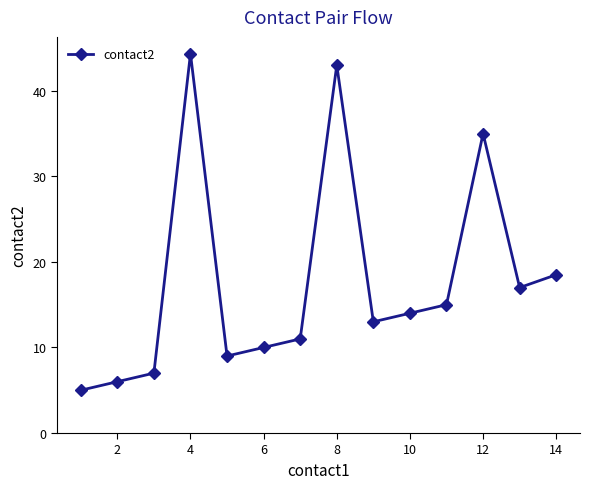

How many series are shown in this chart?

1